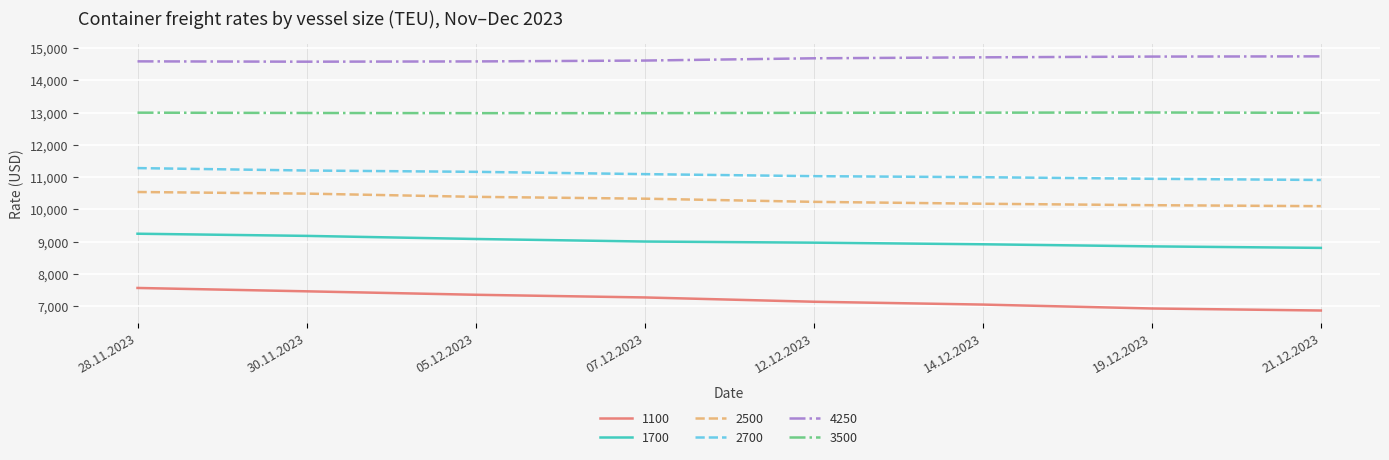

What is the sum of all 2500 values?

82404